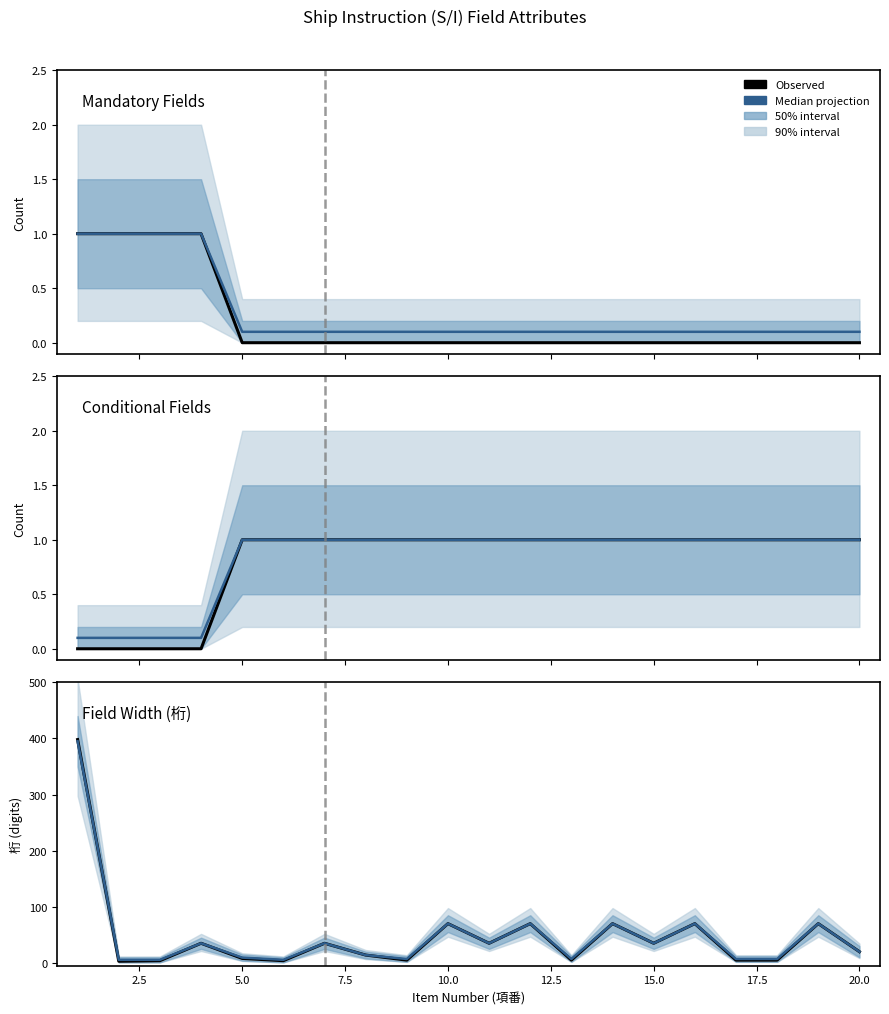

How many values in the Observed series exceed 35?

6